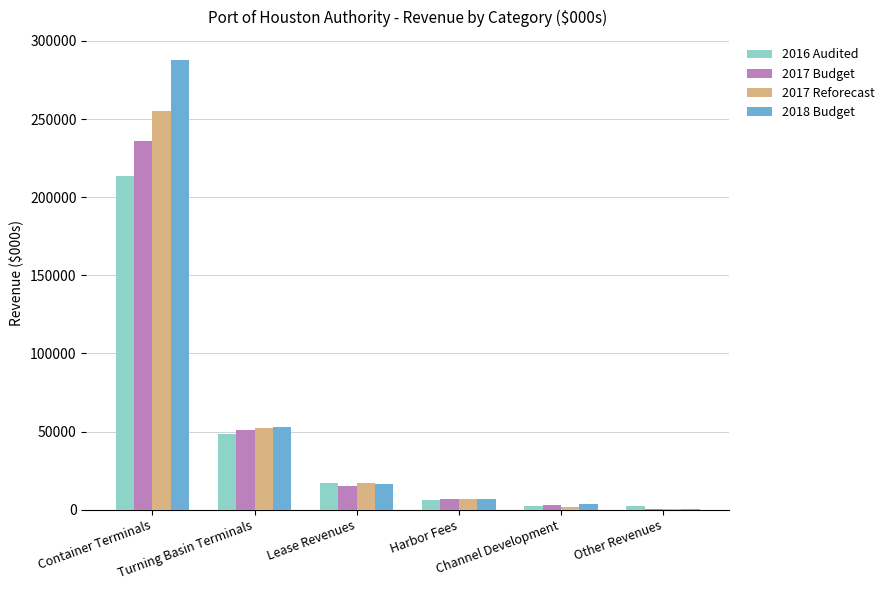

At which category is the sum across all series the highest?

Container Terminals